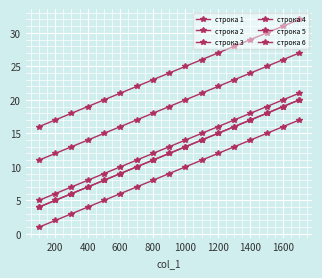

Does the chart have visible grid lines?

Yes